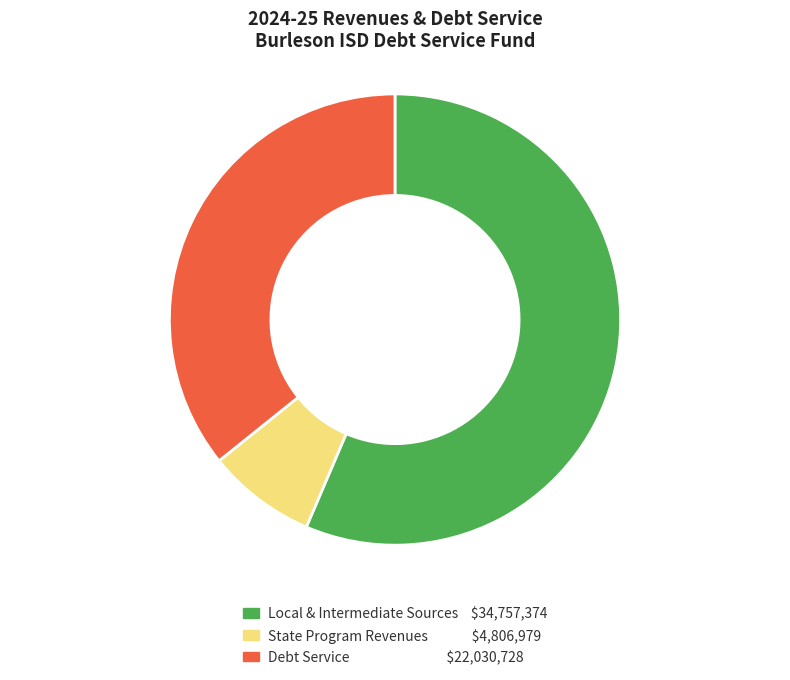

Does any single category account for the majority?

Yes